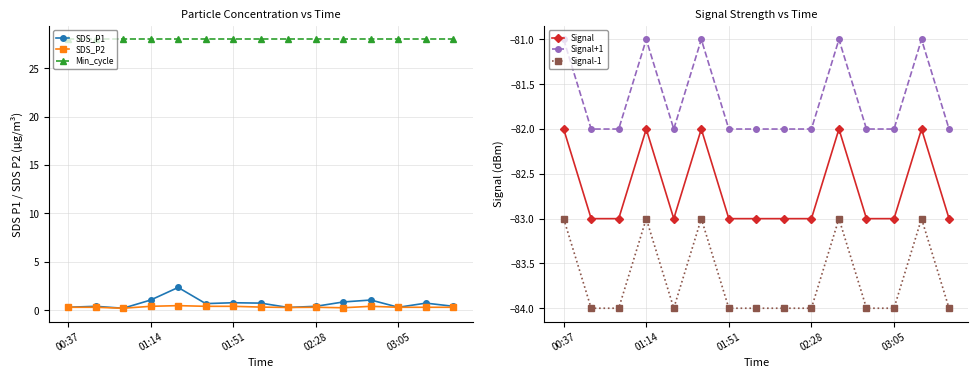

True or false: SDS_P1 and Min_cycle intersect in this chart.

False